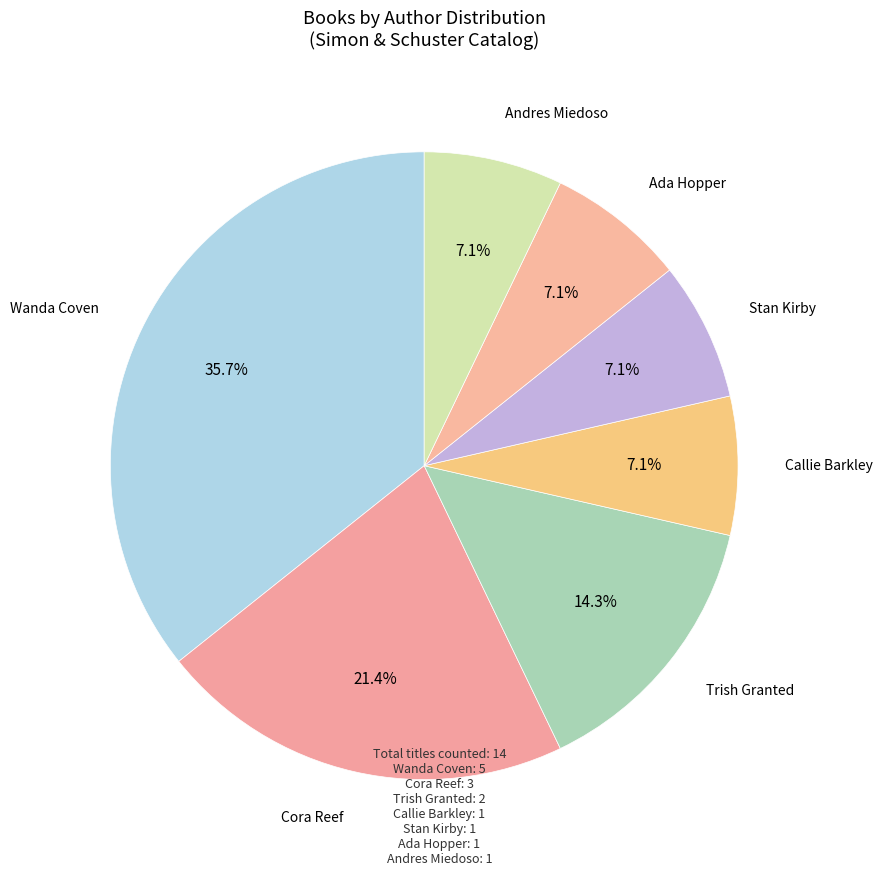

How many segments does this pie chart have?

7